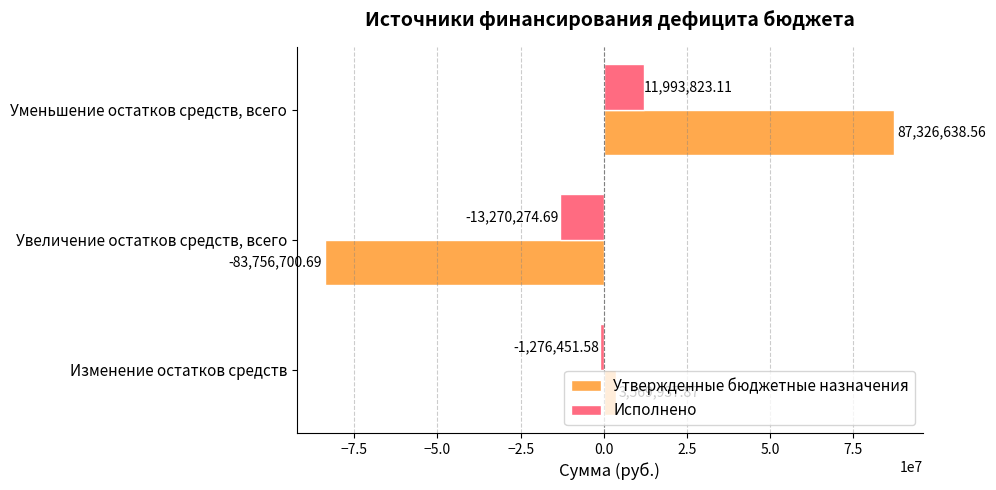

At which category is the sum across all series the highest?

Уменьшение остатков средств, всего